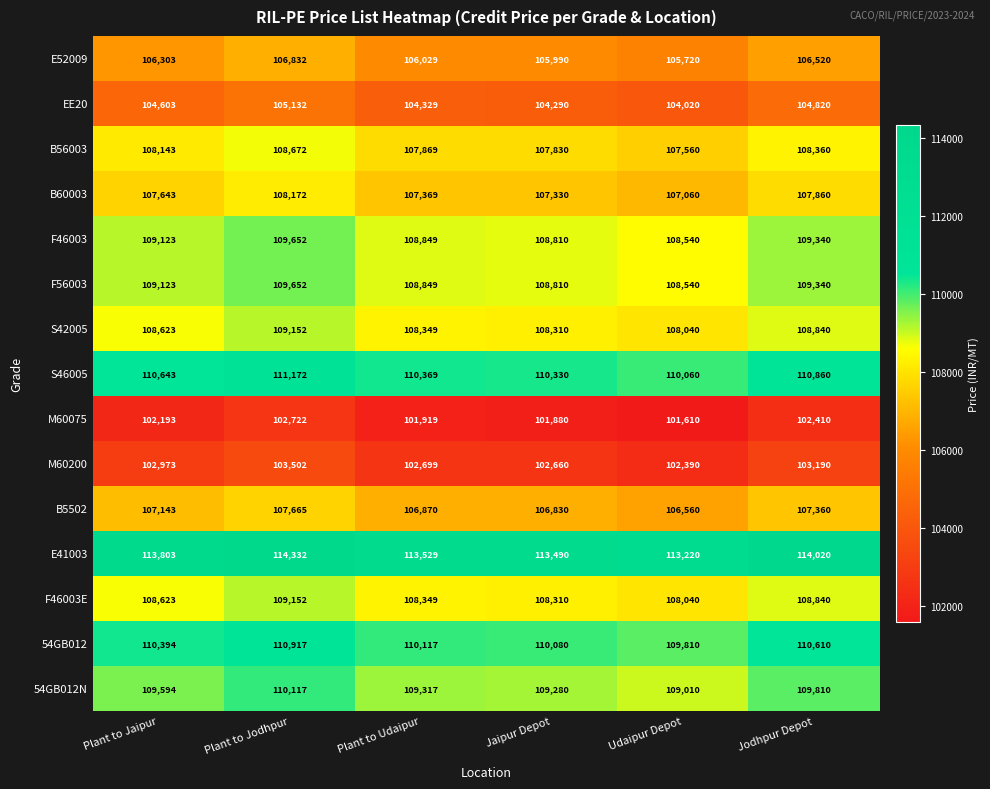

At which label is F56003 closest to 109096?

Plant to Jaipur